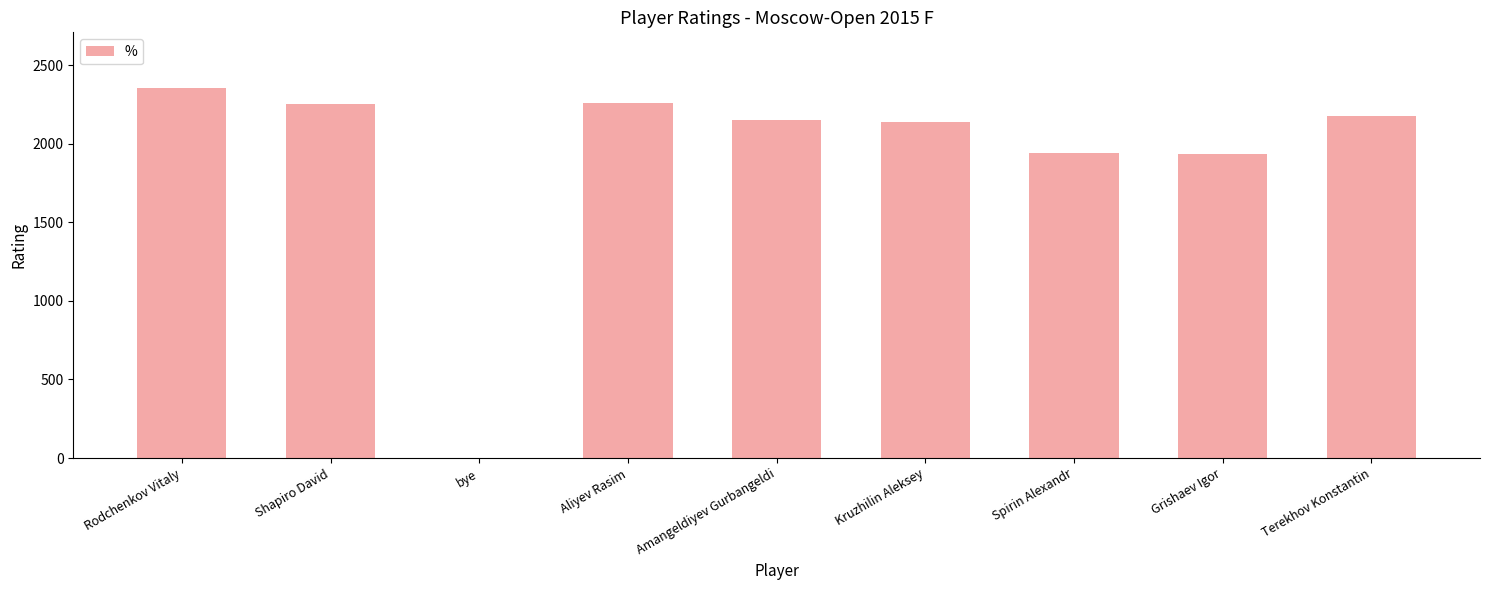

Read the value at Grishaev Igor.

1938